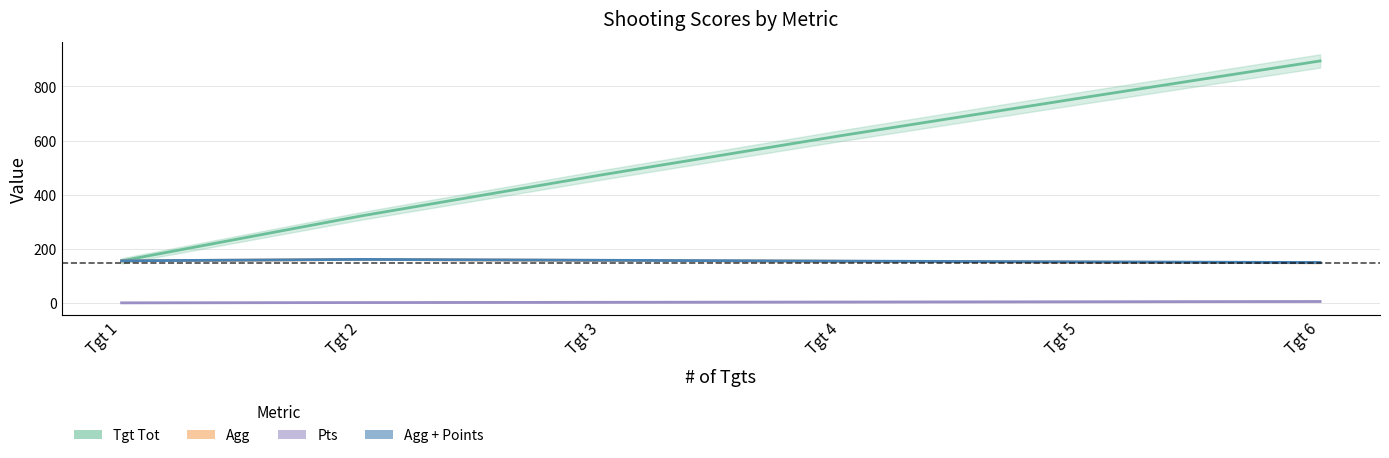

Where does the Agg series first go above 156?

Tgt 2